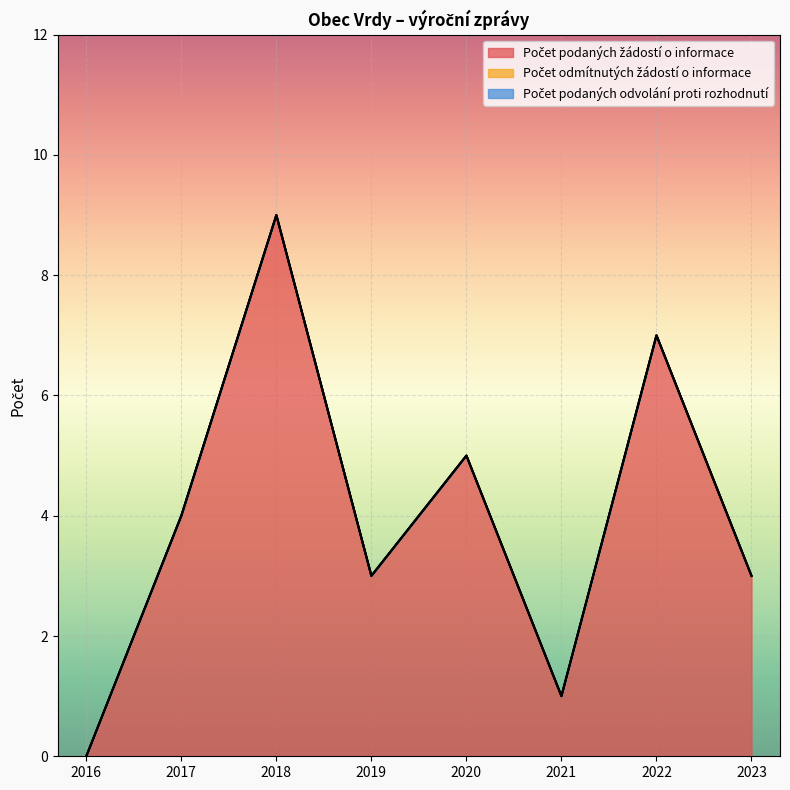

True or false: Počet podaných žádostí o informace and Počet podaných odvolání proti rozhodnutí cross at least once.

False